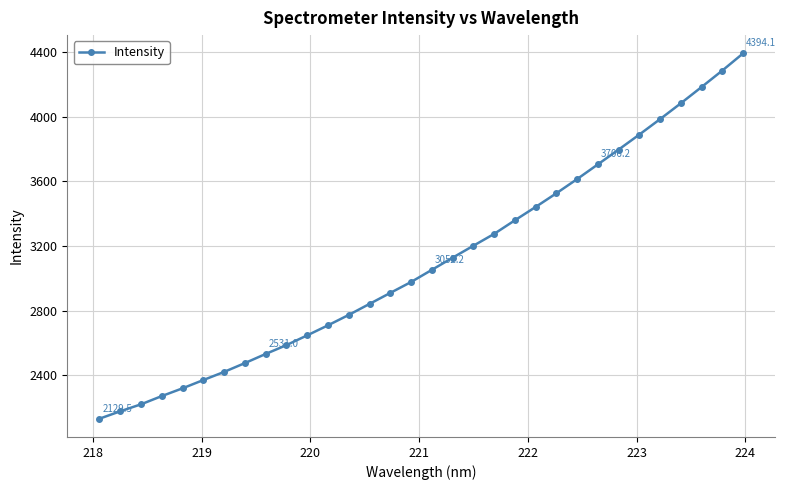

What is the sum of all values?

99282.6